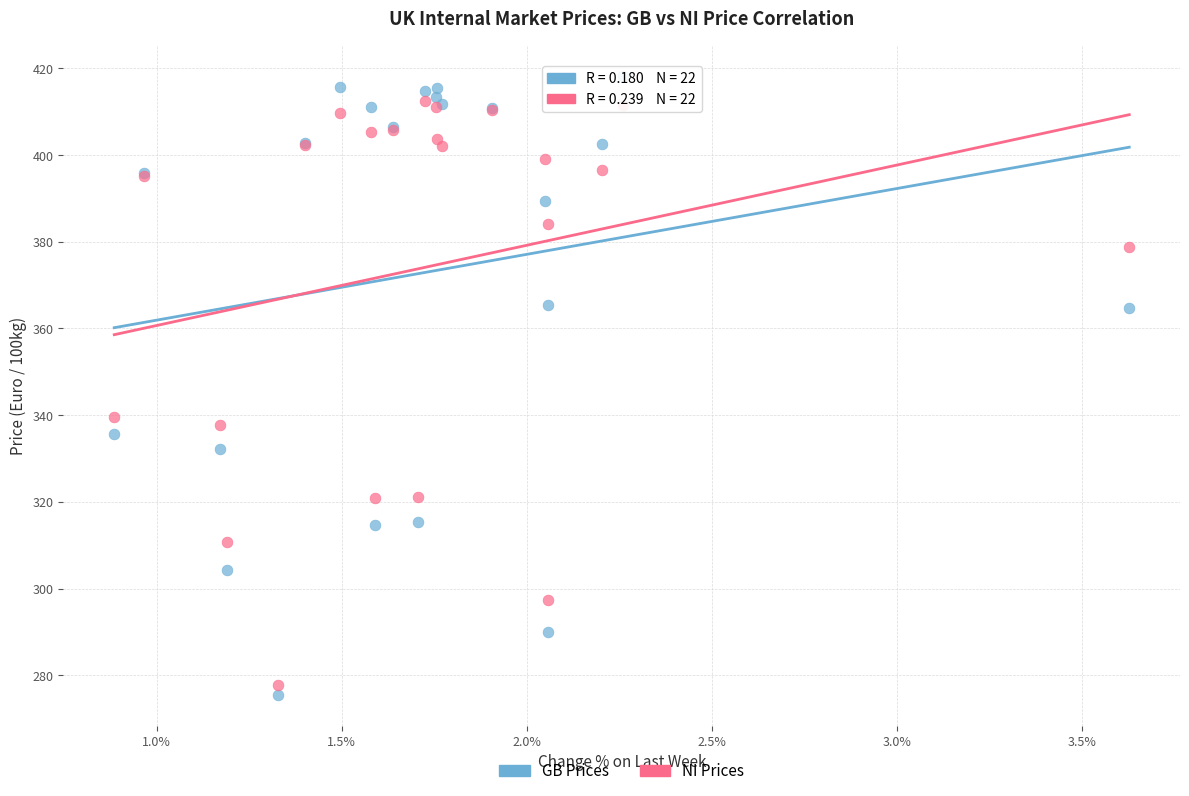

Which series has the largest Y range (max minus min)?

GB Prices